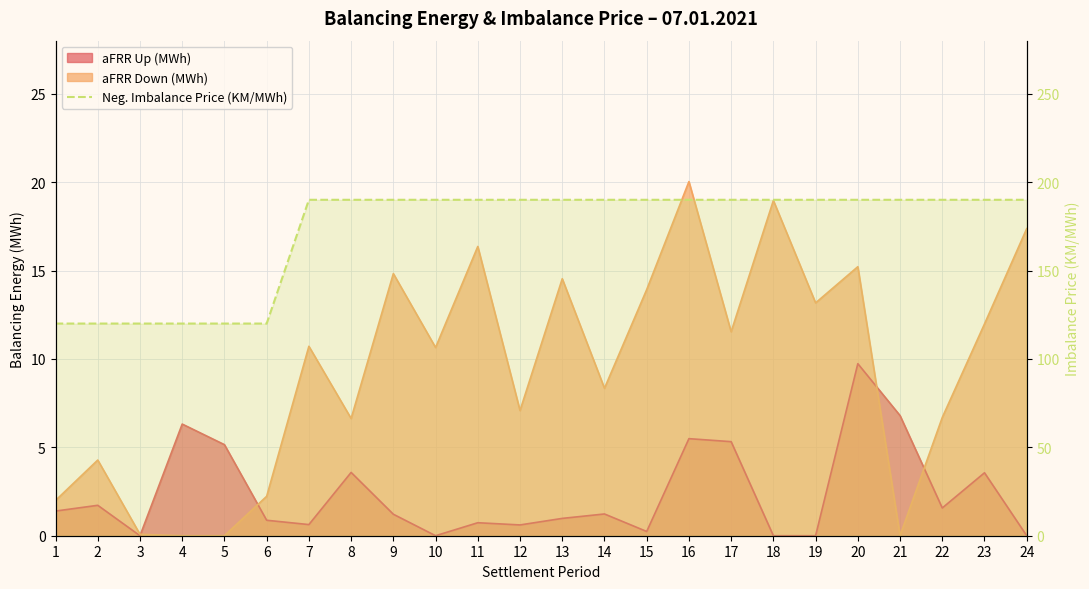

How many categories are shown in the chart?

24